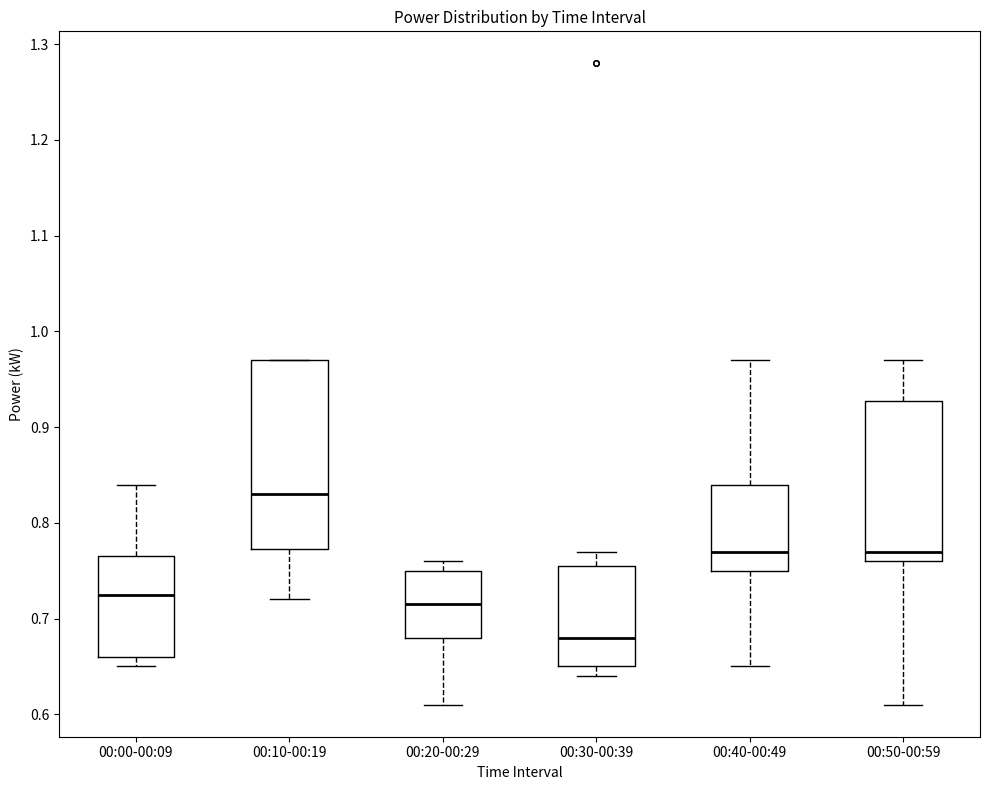

Reading left to right, read every box against the y-axis: the position of its median line, the range the box covers, and the ends of its whiskers. The values are not printed on the chart, so give them approximately, as read against the axis.

00:00-00:09: median 0.73, box 0.66 to 0.77, whiskers 0.65 to 0.84
00:10-00:19: median 0.83, box 0.77 to 0.97, whiskers 0.72 to 0.97
00:20-00:29: median 0.72, box 0.68 to 0.75, whiskers 0.61 to 0.76
00:30-00:39: median 0.68, box 0.65 to 0.76, whiskers 0.64 to 0.77
00:40-00:49: median 0.77, box 0.75 to 0.84, whiskers 0.65 to 0.97
00:50-00:59: median 0.77, box 0.76 to 0.93, whiskers 0.61 to 0.97